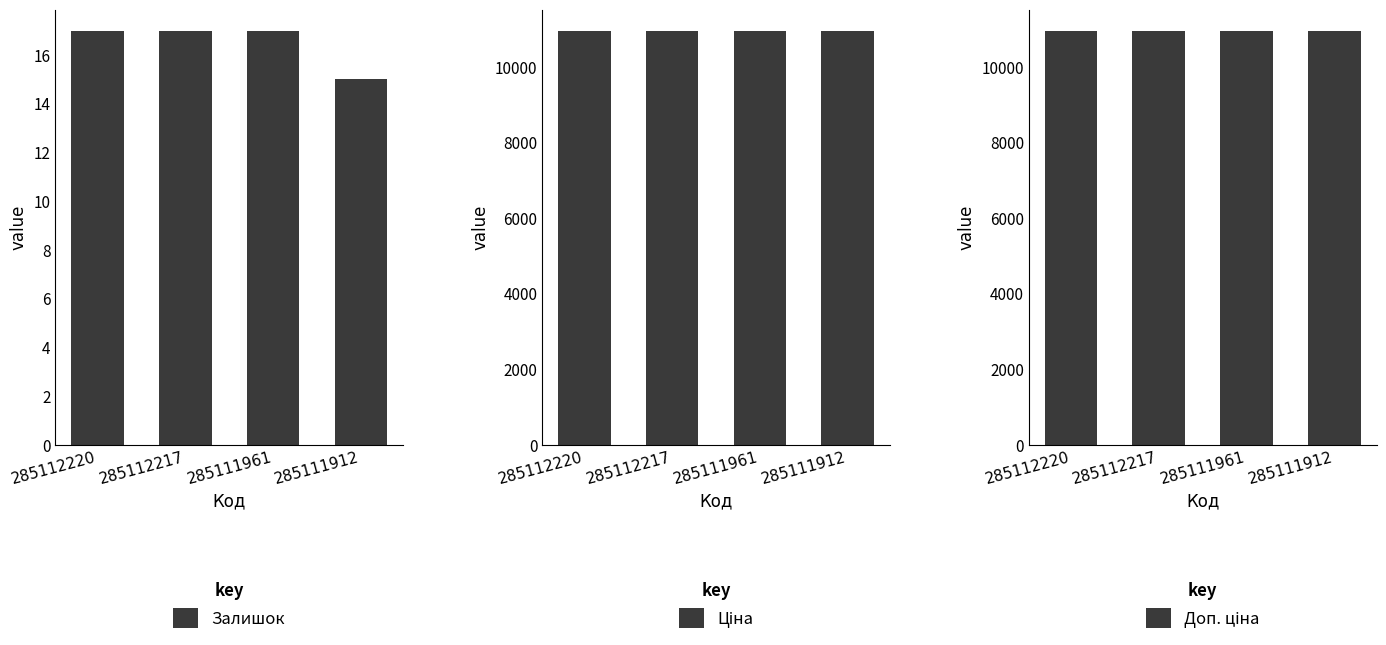

What is the minimum value for Доп. ціна?

10964.4